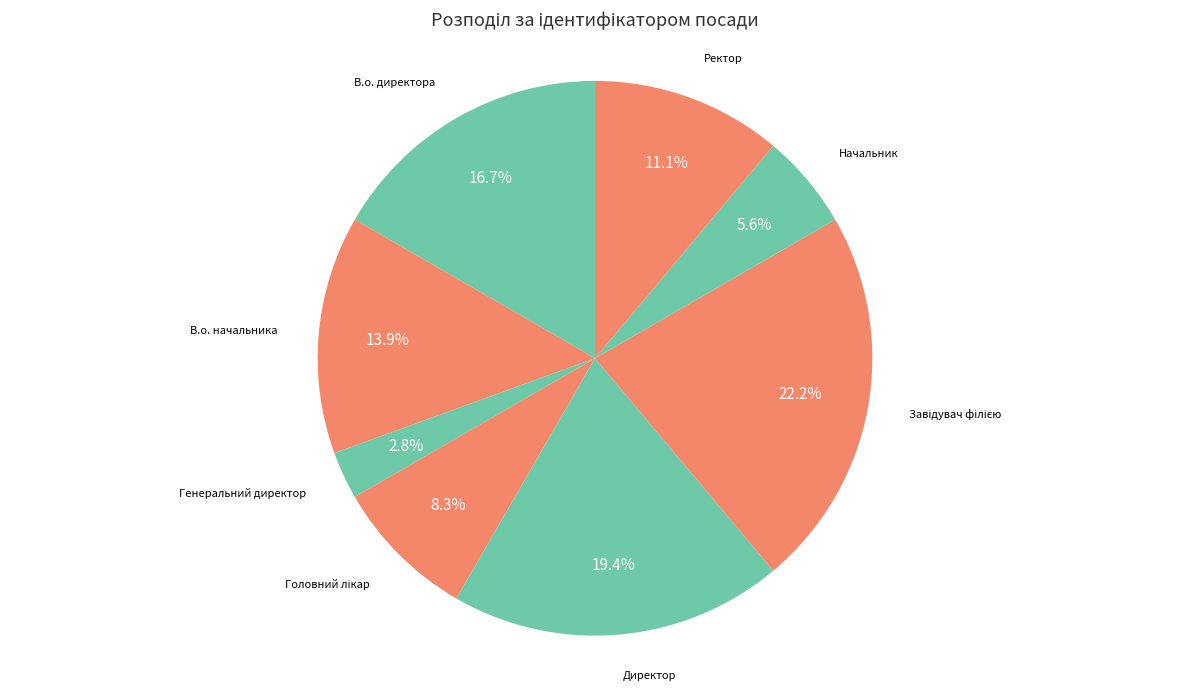

Approximately how many times larger is the value at В.о. начальника compared to Начальник?

2.5